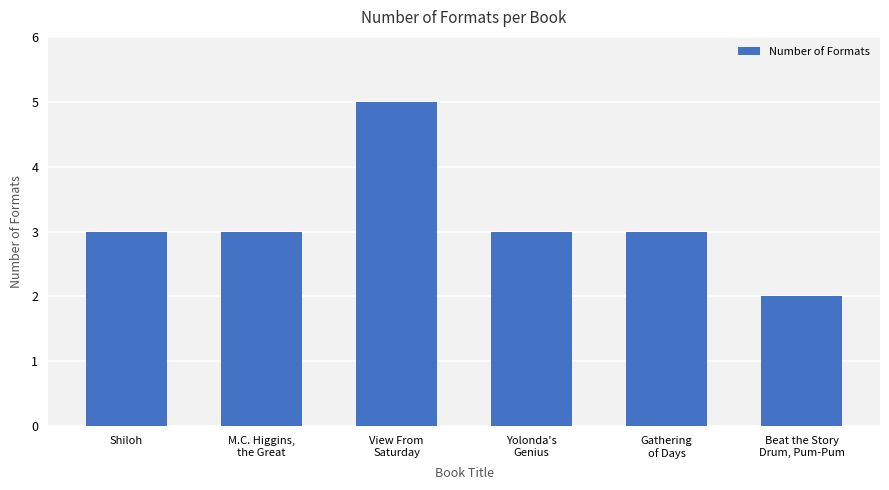

Are the bars grouped side by side (vs. stacked)?

No